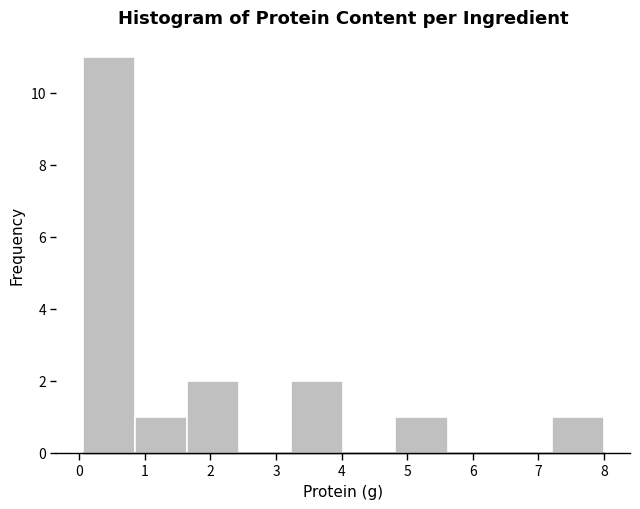

Reading left to right, transcribe this chart: for each bar, give the range it covers on the x-axis and its height. Neither the bar edges nor the heights are printed on the chart, so give them approximately, as read against the axes.

0.1 to 0.8: 11
0.8 to 1.6: 1
1.6 to 2.4: 2
2.4 to 3.2: 0
3.2 to 4.0: 2
4.0 to 4.8: 0
4.8 to 5.6: 1
5.6 to 6.4: 0
6.4 to 7.2: 0
7.2 to 8.0: 1